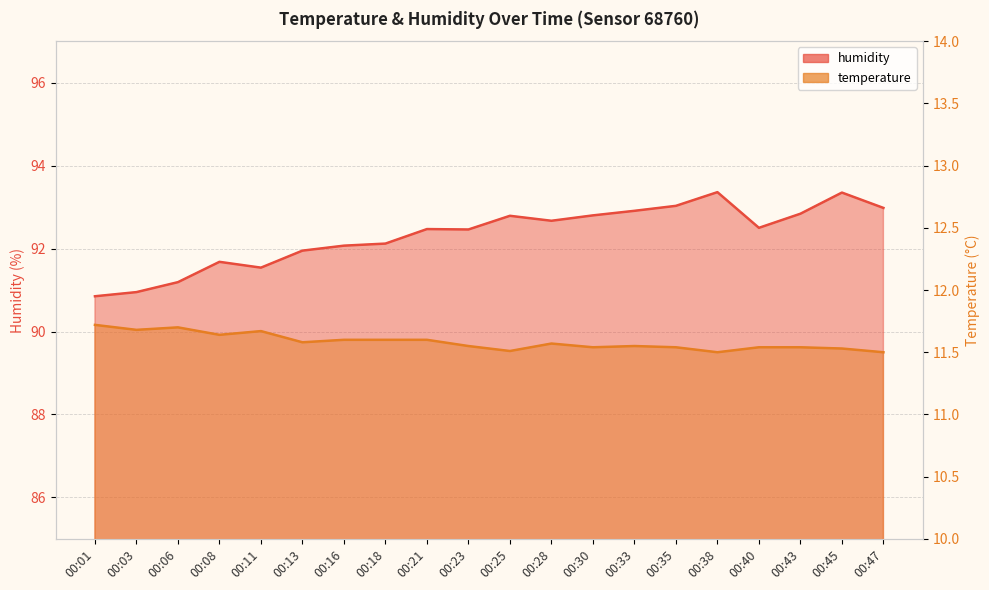

List the labels in order of temperature value, smallest first.

00:38, 00:47, 00:25, 00:45, 00:30, 00:35, 00:40, 00:43, 00:23, 00:33, 00:28, 00:13, 00:16, 00:18, 00:21, 00:08, 00:11, 00:03, 00:06, 00:01